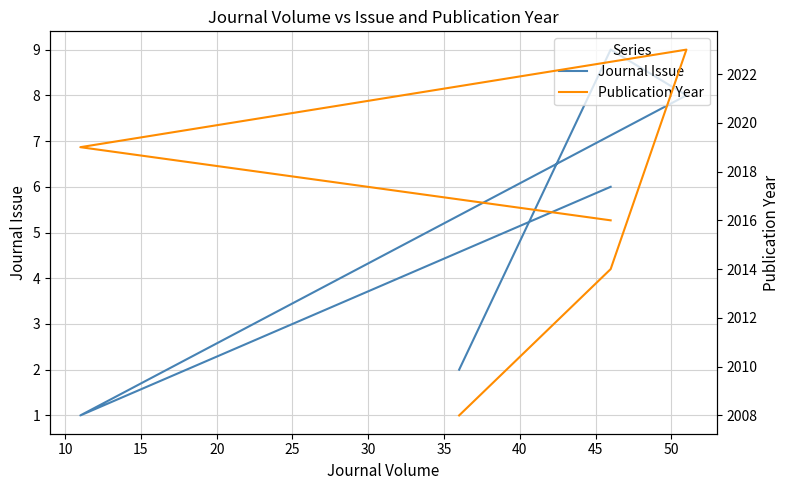

Rank the series by their maximum value, from highest to lowest.

Publication Year, Journal Issue